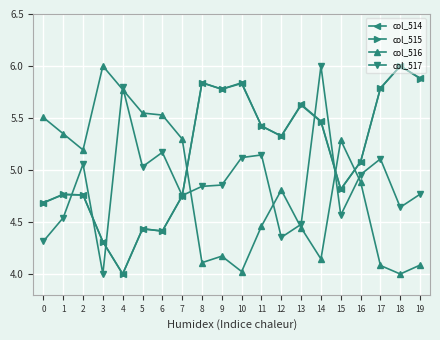

What is the total value across all series at 11?

20.5